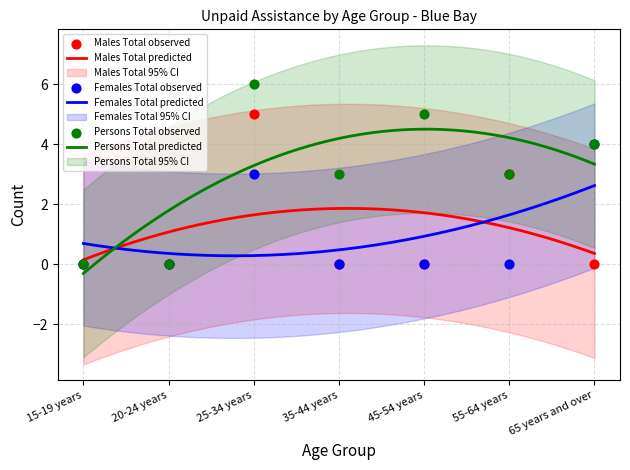

Is the value of Persons Total at 45-54 years greater than the value of Females Total at 35-44 years?

Yes